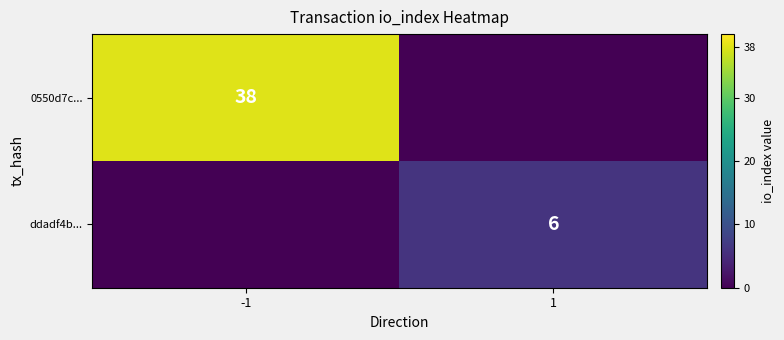

True or false: ddadf4b... has a value of 6 at 1.

True